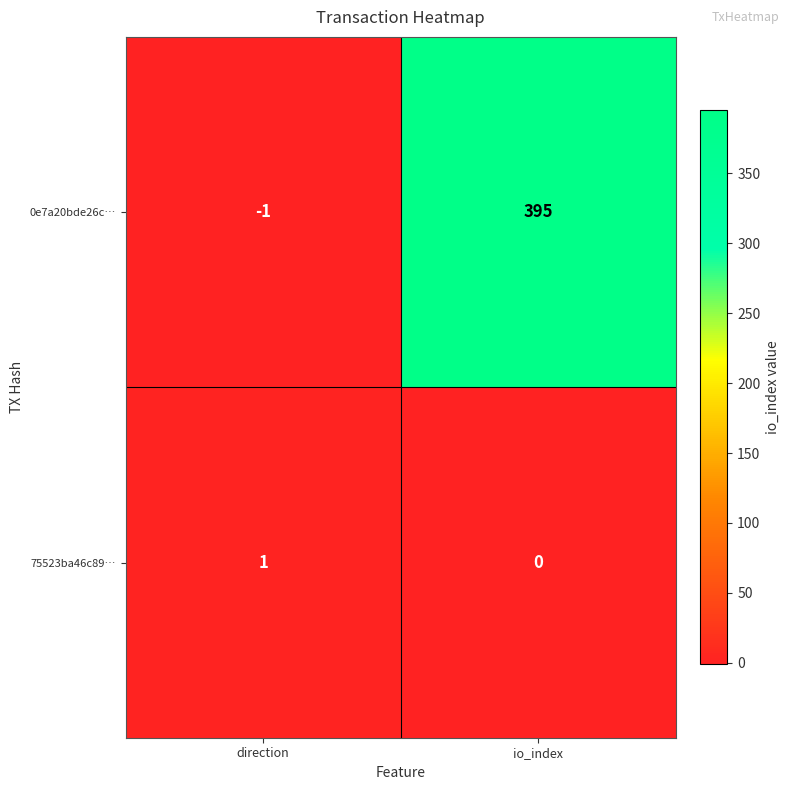

At which label is 0e7a20bde26c… closest to 197?

direction